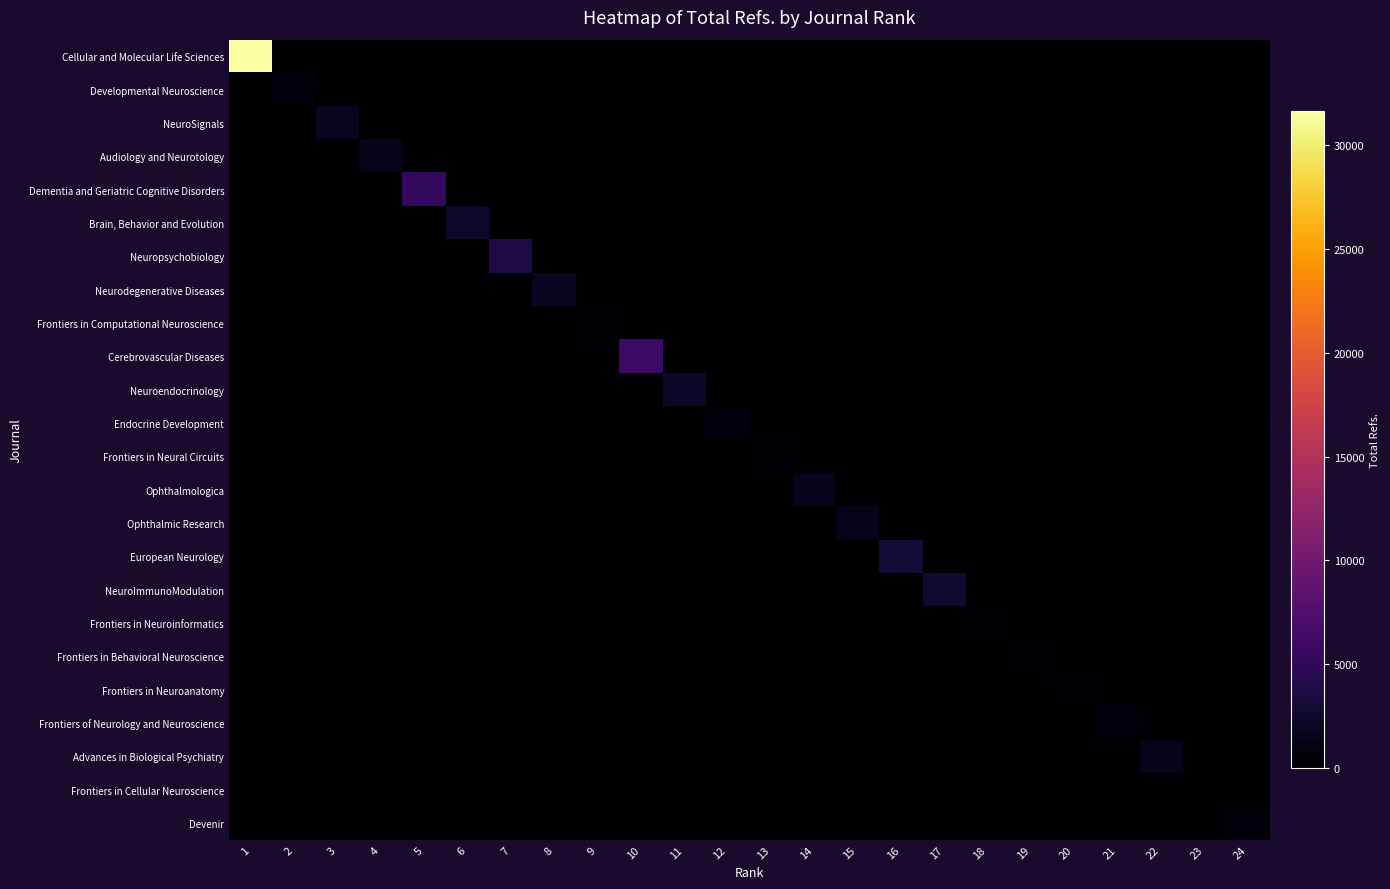

Reading left to right, what are all the values shown in this chart?

Cellular and Molecular Life Sciences: 1=31629	2=0	3=0	4=0	5=0	6=0	7=0	8=0	9=0	10=0	11=0	12=0	13=0	14=0	15=0	16=0	17=0	18=0	19=0	20=0	21=0	22=0	23=0	24=0
Developmental Neuroscience: 1=0	2=637	3=0	4=0	5=0	6=0	7=0	8=0	9=0	10=0	11=0	12=0	13=0	14=0	15=0	16=0	17=0	18=0	19=0	20=0	21=0	22=0	23=0	24=0
NeuroSignals: 1=0	2=0	3=1734	4=0	5=0	6=0	7=0	8=0	9=0	10=0	11=0	12=0	13=0	14=0	15=0	16=0	17=0	18=0	19=0	20=0	21=0	22=0	23=0	24=0
Audiology and Neurotology: 1=0	2=0	3=0	4=1463	5=0	6=0	7=0	8=0	9=0	10=0	11=0	12=0	13=0	14=0	15=0	16=0	17=0	18=0	19=0	20=0	21=0	22=0	23=0	24=0
Dementia and Geriatric Cognitive Disorders: 1=0	2=0	3=0	4=0	5=5197	6=0	7=0	8=0	9=0	10=0	11=0	12=0	13=0	14=0	15=0	16=0	17=0	18=0	19=0	20=0	21=0	22=0	23=0	24=0
Brain, Behavior and Evolution: 1=0	2=0	3=0	4=0	5=0	6=2419	7=0	8=0	9=0	10=0	11=0	12=0	13=0	14=0	15=0	16=0	17=0	18=0	19=0	20=0	21=0	22=0	23=0	24=0
Neuropsychobiology: 1=0	2=0	3=0	4=0	5=0	6=0	7=3597	8=0	9=0	10=0	11=0	12=0	13=0	14=0	15=0	16=0	17=0	18=0	19=0	20=0	21=0	22=0	23=0	24=0
Neurodegenerative Diseases: 1=0	2=0	3=0	4=0	5=0	6=0	7=0	8=1943	9=0	10=0	11=0	12=0	13=0	14=0	15=0	16=0	17=0	18=0	19=0	20=0	21=0	22=0	23=0	24=0
Frontiers in Computational Neuroscience: 1=0	2=0	3=0	4=0	5=0	6=0	7=0	8=0	9=458	10=0	11=0	12=0	13=0	14=0	15=0	16=0	17=0	18=0	19=0	20=0	21=0	22=0	23=0	24=0
Cerebrovascular Diseases: 1=0	2=0	3=0	4=0	5=0	6=0	7=0	8=0	9=0	10=5964	11=0	12=0	13=0	14=0	15=0	16=0	17=0	18=0	19=0	20=0	21=0	22=0	23=0	24=0
Neuroendocrinology: 1=0	2=0	3=0	4=0	5=0	6=0	7=0	8=0	9=0	10=0	11=2299	12=0	13=0	14=0	15=0	16=0	17=0	18=0	19=0	20=0	21=0	22=0	23=0	24=0
Endocrine Development: 1=0	2=0	3=0	4=0	5=0	6=0	7=0	8=0	9=0	10=0	11=0	12=688	13=0	14=0	15=0	16=0	17=0	18=0	19=0	20=0	21=0	22=0	23=0	24=0
Frontiers in Neural Circuits: 1=0	2=0	3=0	4=0	5=0	6=0	7=0	8=0	9=0	10=0	11=0	12=0	13=410	14=0	15=0	16=0	17=0	18=0	19=0	20=0	21=0	22=0	23=0	24=0
Ophthalmologica: 1=0	2=0	3=0	4=0	5=0	6=0	7=0	8=0	9=0	10=0	11=0	12=0	13=0	14=1544	15=0	16=0	17=0	18=0	19=0	20=0	21=0	22=0	23=0	24=0
Ophthalmic Research: 1=0	2=0	3=0	4=0	5=0	6=0	7=0	8=0	9=0	10=0	11=0	12=0	13=0	14=0	15=1377	16=0	17=0	18=0	19=0	20=0	21=0	22=0	23=0	24=0
European Neurology: 1=0	2=0	3=0	4=0	5=0	6=0	7=0	8=0	9=0	10=0	11=0	12=0	13=0	14=0	15=0	16=2967	17=0	18=0	19=0	20=0	21=0	22=0	23=0	24=0
NeuroImmunoModulation: 1=0	2=0	3=0	4=0	5=0	6=0	7=0	8=0	9=0	10=0	11=0	12=0	13=0	14=0	15=0	16=0	17=2937	18=0	19=0	20=0	21=0	22=0	23=0	24=0
Frontiers in Neuroinformatics: 1=0	2=0	3=0	4=0	5=0	6=0	7=0	8=0	9=0	10=0	11=0	12=0	13=0	14=0	15=0	16=0	17=0	18=180	19=0	20=0	21=0	22=0	23=0	24=0
Frontiers in Behavioral Neuroscience: 1=0	2=0	3=0	4=0	5=0	6=0	7=0	8=0	9=0	10=0	11=0	12=0	13=0	14=0	15=0	16=0	17=0	18=0	19=166	20=0	21=0	22=0	23=0	24=0
Frontiers in Neuroanatomy: 1=0	2=0	3=0	4=0	5=0	6=0	7=0	8=0	9=0	10=0	11=0	12=0	13=0	14=0	15=0	16=0	17=0	18=0	19=0	20=257	21=0	22=0	23=0	24=0
Frontiers of Neurology and Neuroscience: 1=0	2=0	3=0	4=0	5=0	6=0	7=0	8=0	9=0	10=0	11=0	12=0	13=0	14=0	15=0	16=0	17=0	18=0	19=0	20=0	21=734	22=0	23=0	24=0
Advances in Biological Psychiatry: 1=0	2=0	3=0	4=0	5=0	6=0	7=0	8=0	9=0	10=0	11=0	12=0	13=0	14=0	15=0	16=0	17=0	18=0	19=0	20=0	21=0	22=1386	23=0	24=0
Frontiers in Cellular Neuroscience: 1=0	2=0	3=0	4=0	5=0	6=0	7=0	8=0	9=0	10=0	11=0	12=0	13=0	14=0	15=0	16=0	17=0	18=0	19=0	20=0	21=0	22=0	23=110	24=0
Devenir: 1=0	2=0	3=0	4=0	5=0	6=0	7=0	8=0	9=0	10=0	11=0	12=0	13=0	14=0	15=0	16=0	17=0	18=0	19=0	20=0	21=0	22=0	23=0	24=562